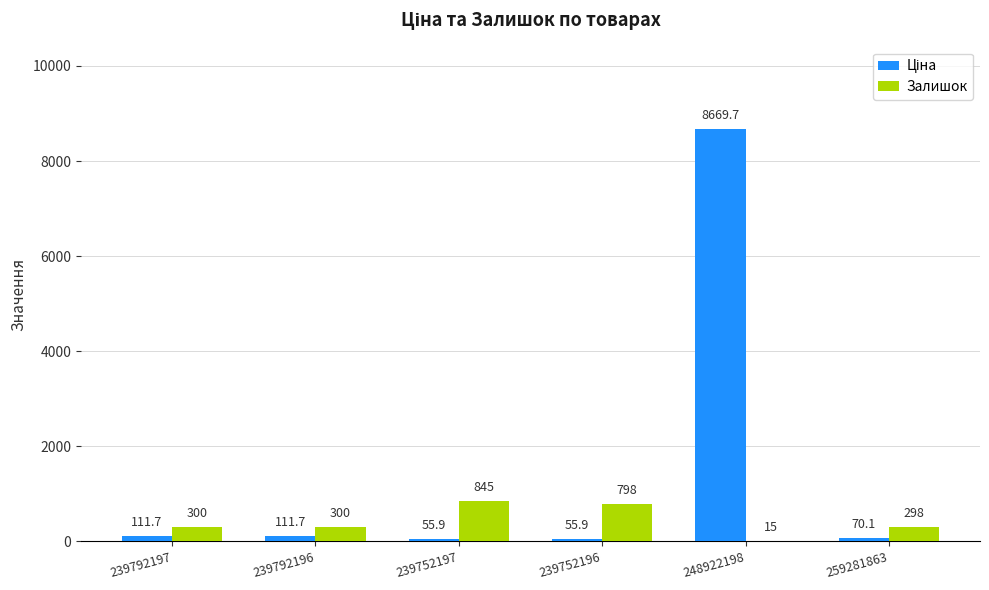

Does the chart contain stacked bars?

No